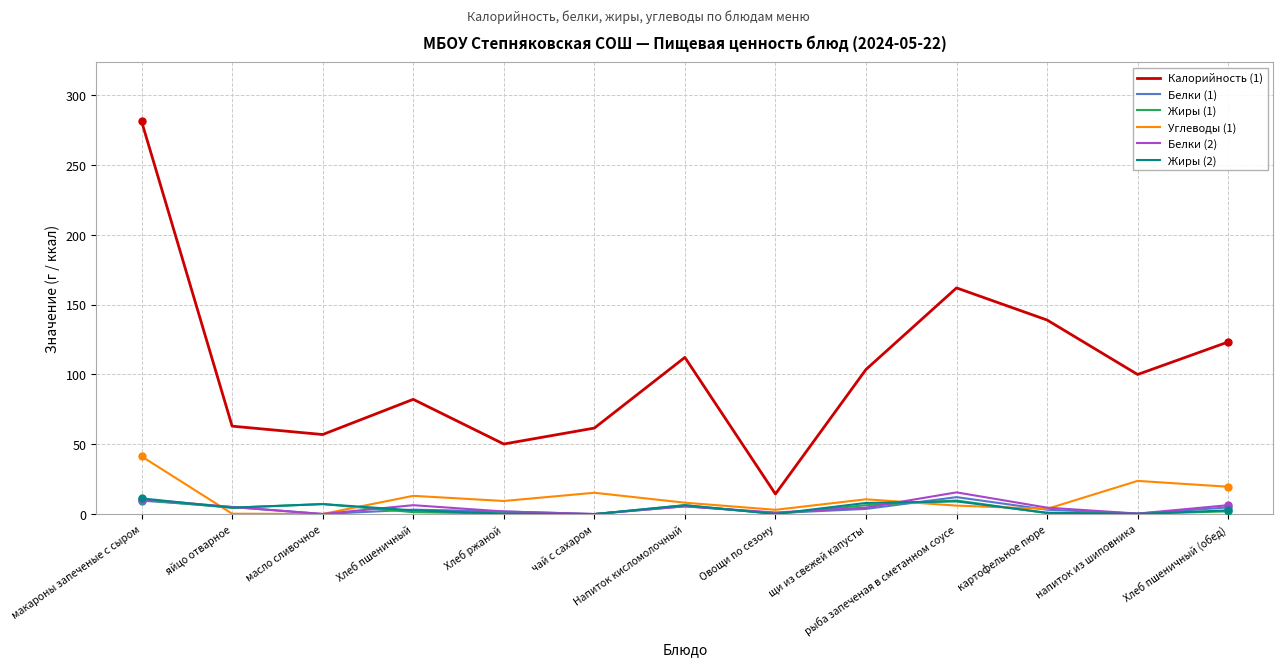

True or false: Углеводы (1) and Калорийность (1) cross at least once.

False